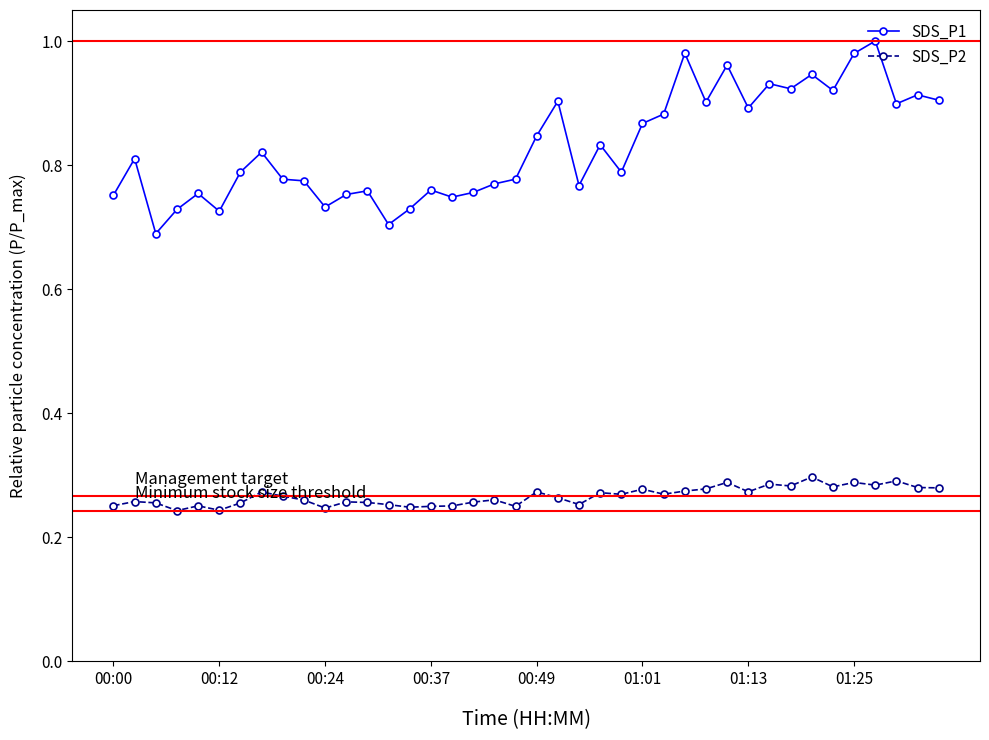

How many series are shown in this chart?

2